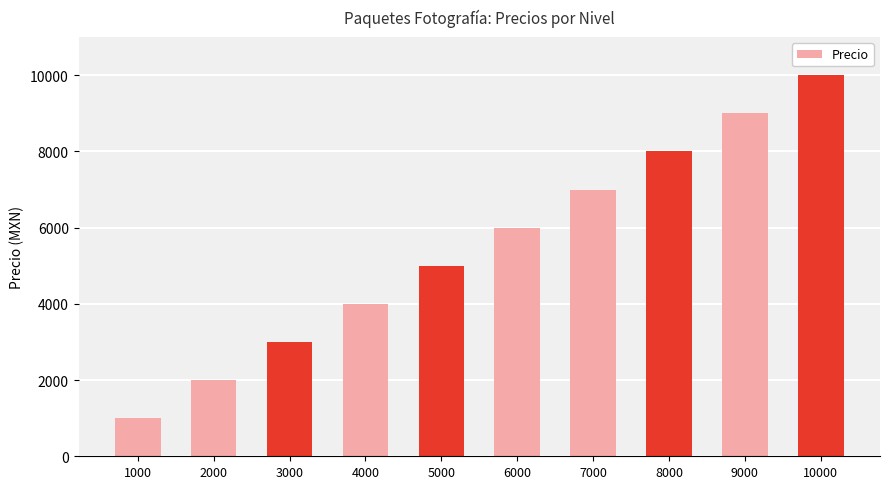

Which label corresponds to the largest value in the chart?

10000